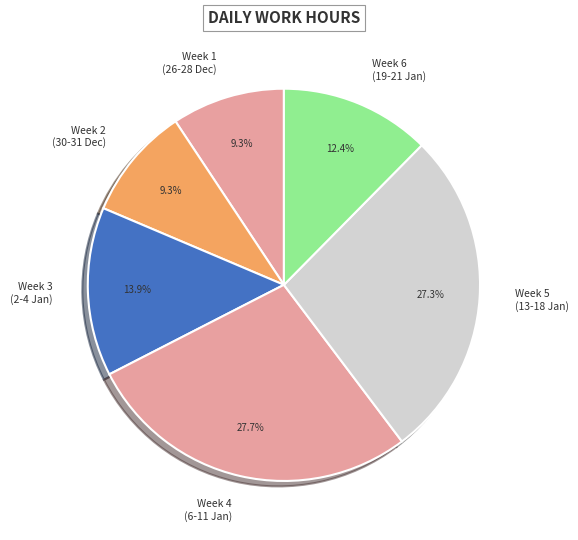

What percentage do Week 1 (26-28 Dec) and Week 6 (19-21 Jan) together represent?

21.7%